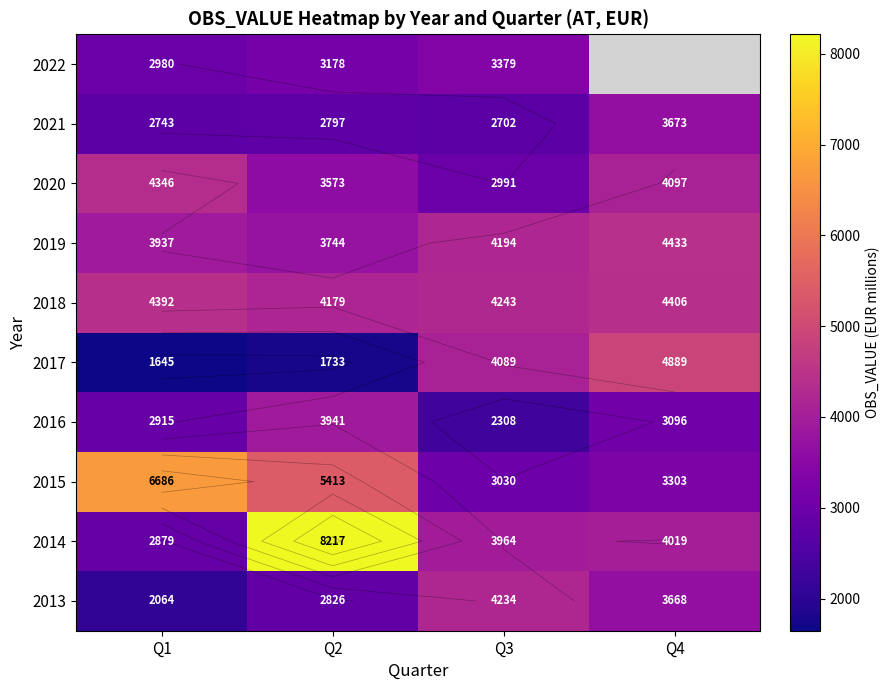

How many data points in 2017 are less than 4089?

2